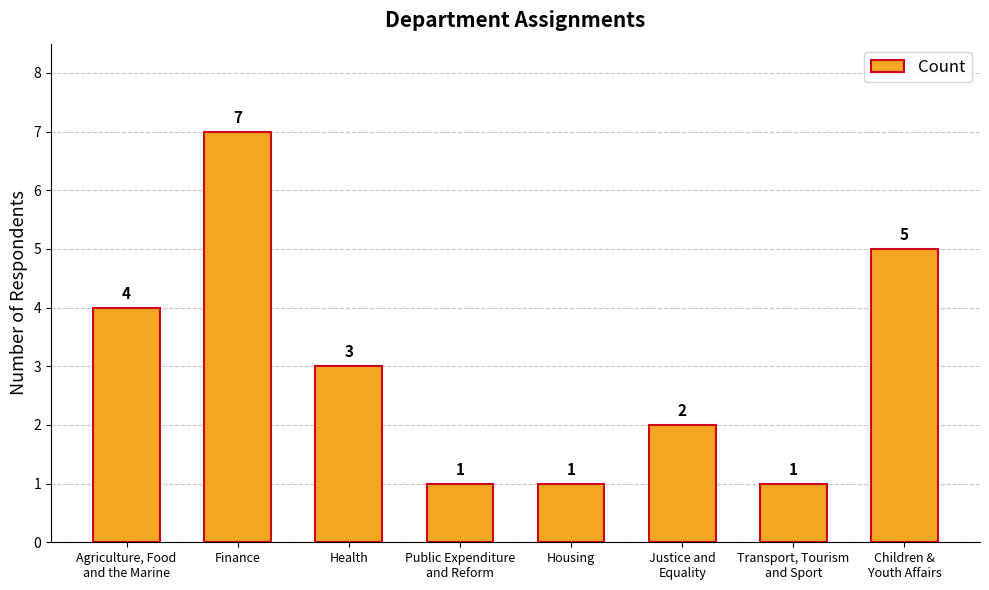

Reading left to right, extract all data points from this chart.

Agriculture, Food
and the Marine=4	Finance=7	Health=3	Public Expenditure
and Reform=1	Housing=1	Justice and
Equality=2	Transport, Tourism
and Sport=1	Children &
Youth Affairs=5